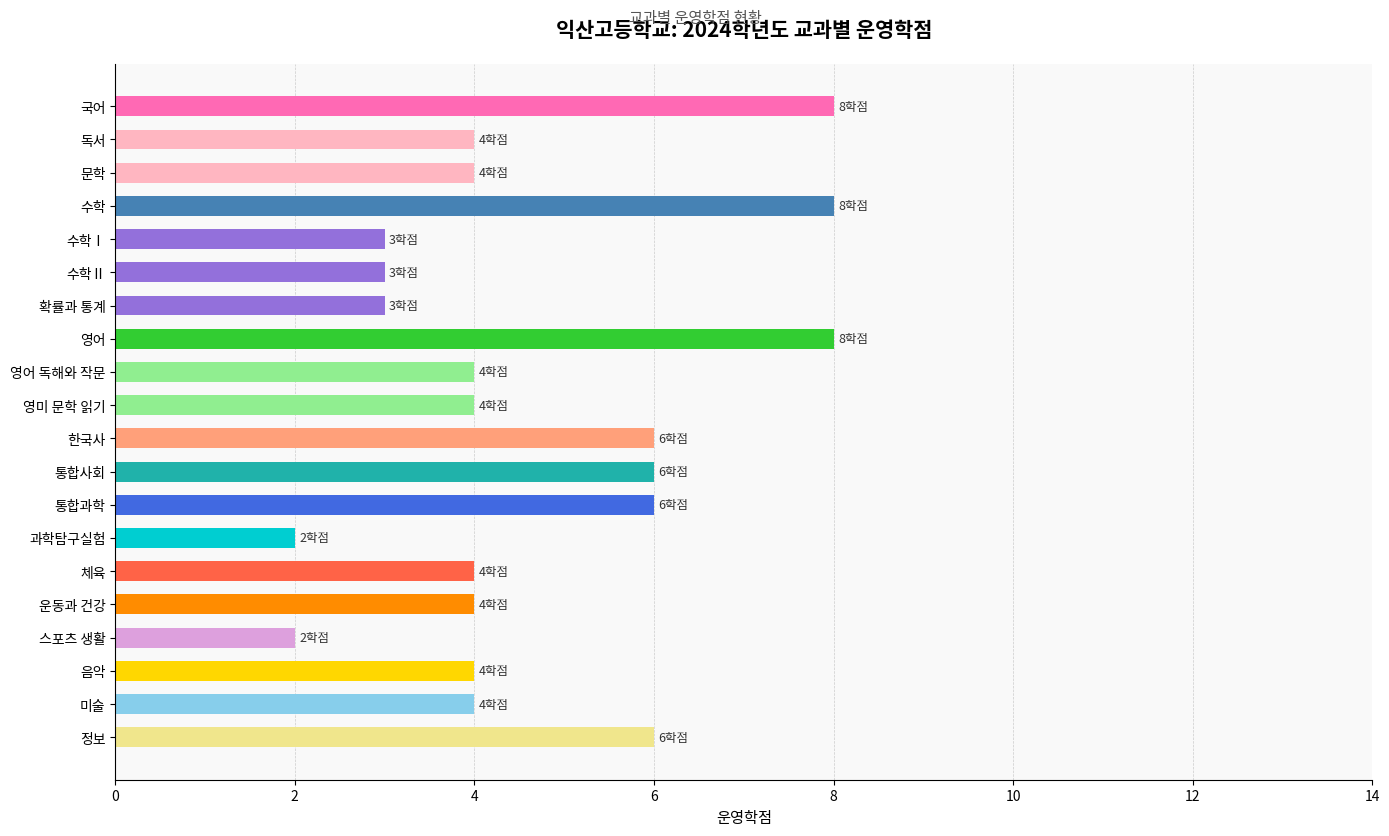

What is the smallest value displayed?

2